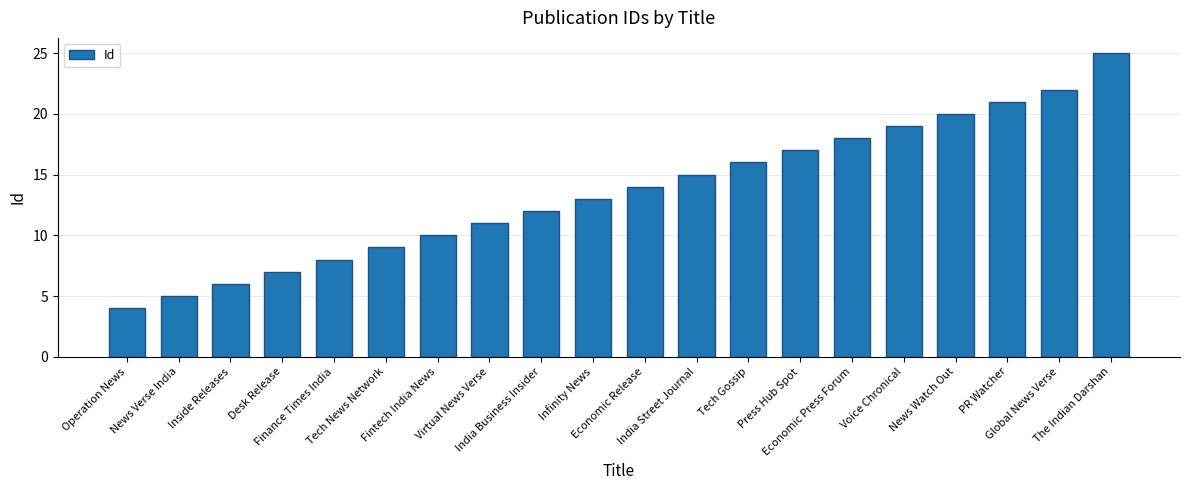

Does the chart contain any negative values?

No